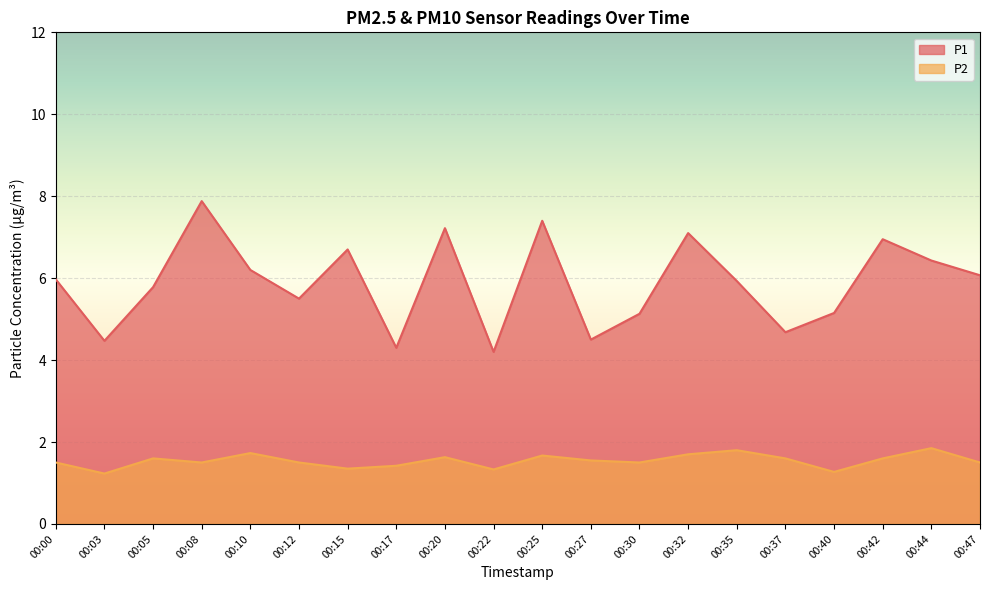

How many distinct data groups are displayed?

2